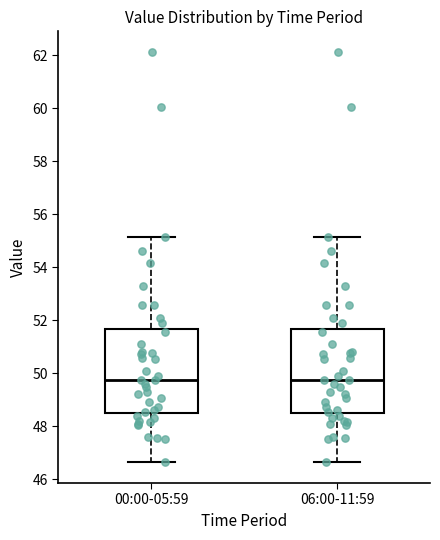

Reading left to right, transcribe this box plot: for each box, give where its median line is, the range the box spans, and where its two whiskers end, as read against the y-axis. The values are not printed on the chart, so give them approximately, as read against the axis.

00:00-05:59: median 49.8, box 48.4 to 51.6, whiskers 46.6 to 55.2
06:00-11:59: median 49.8, box 48.4 to 51.6, whiskers 46.6 to 55.2